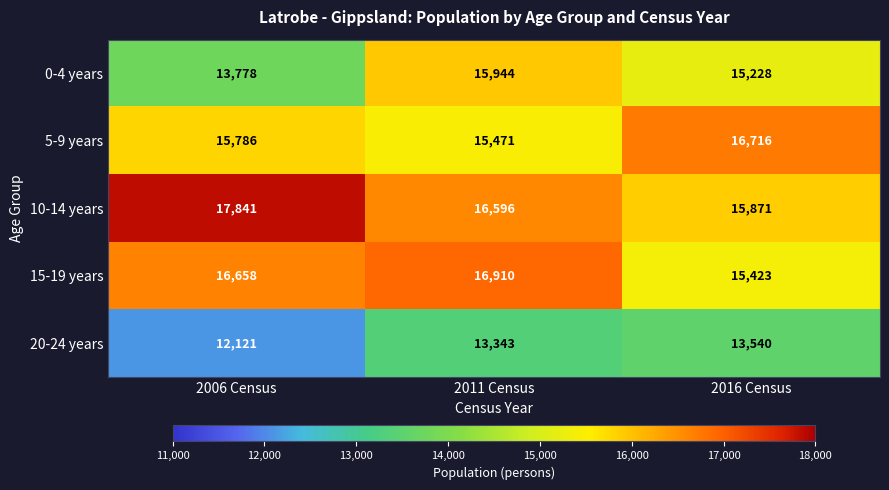

List the labels in order of 15-19 years value, largest first.

2011 Census, 2006 Census, 2016 Census